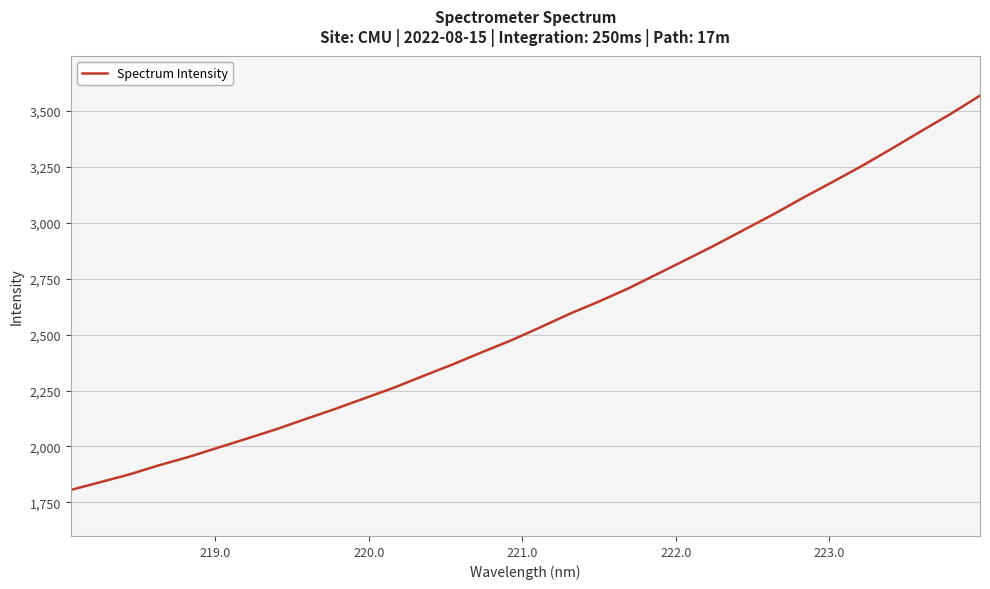

How many categories are shown in the chart?

32